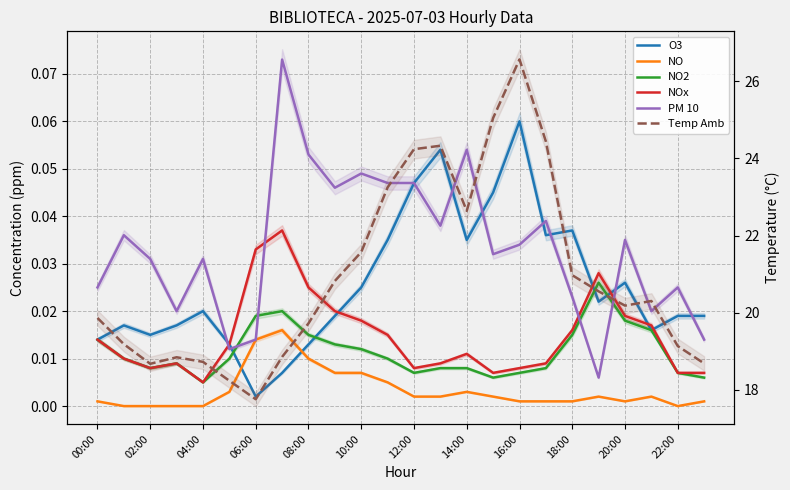

What is the spread (max minus min) of values at 00:00?

19.9